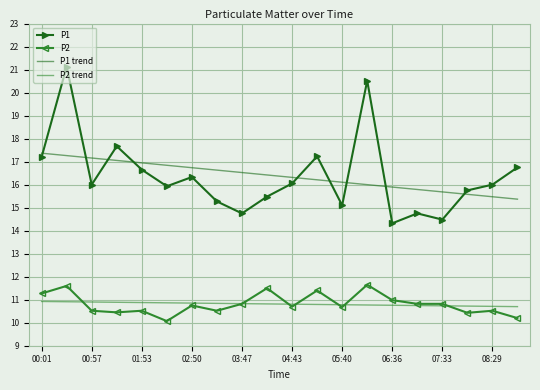

List the series in order of their peak value, highest first.

P1, P1 trend, P2, P2 trend